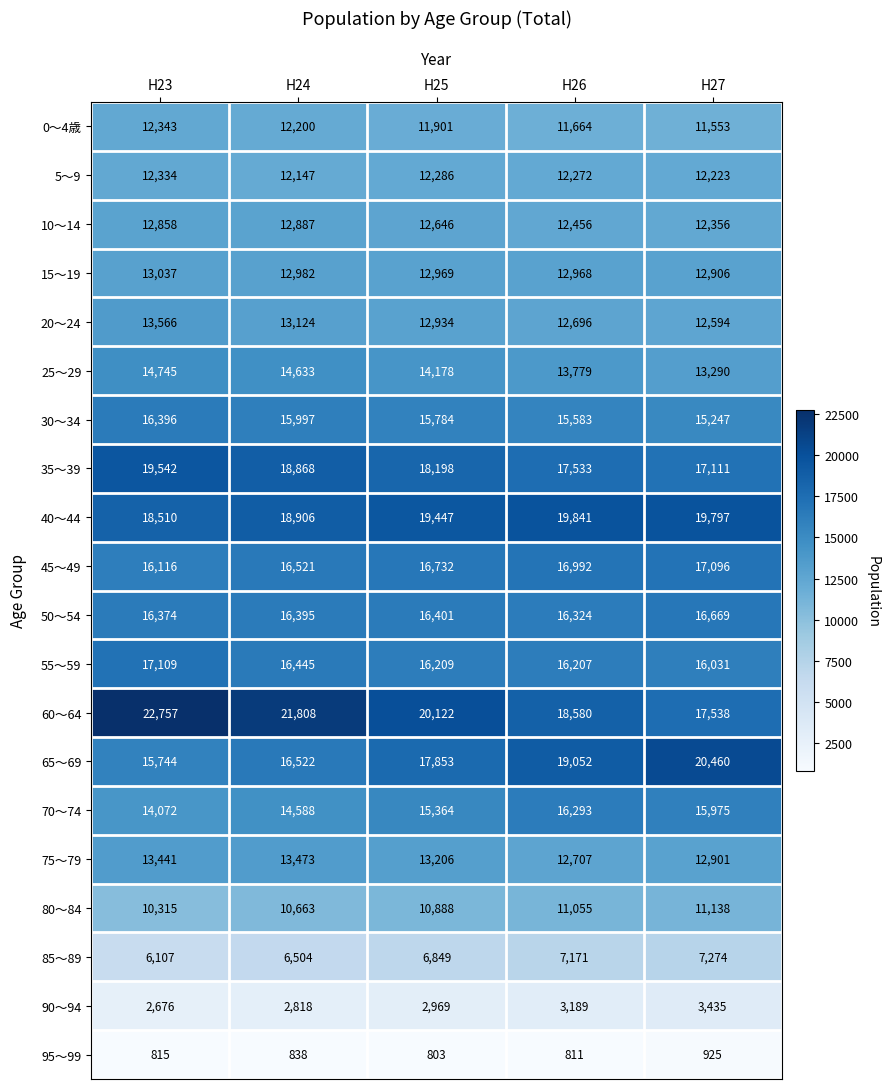

At how many categories does at least one series exceed 15091?

5